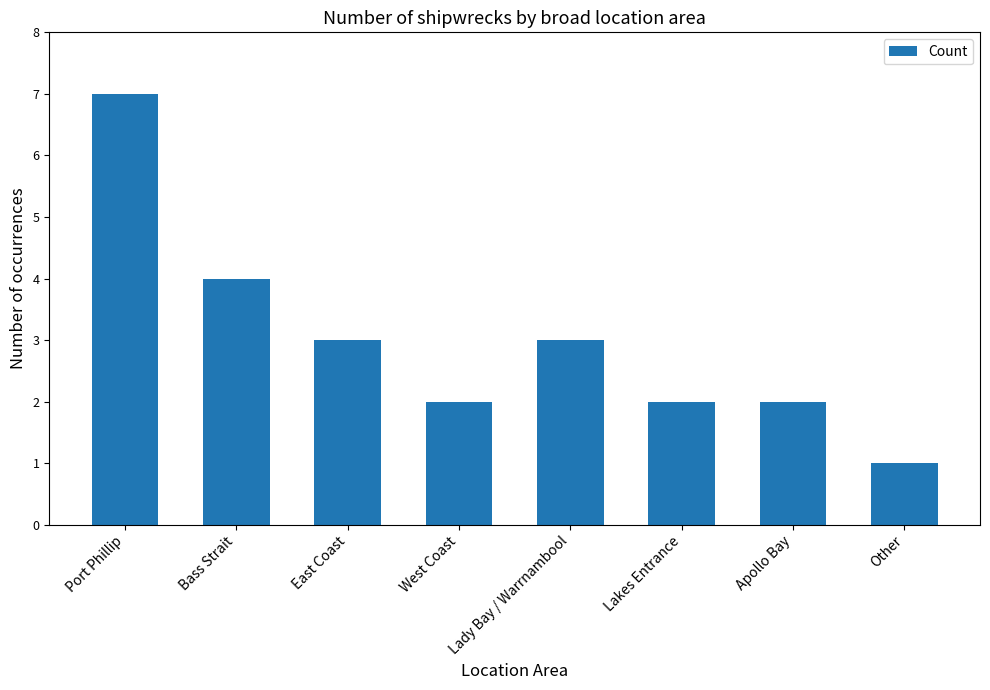

At which category does the chart reach its minimum across all series?

Other